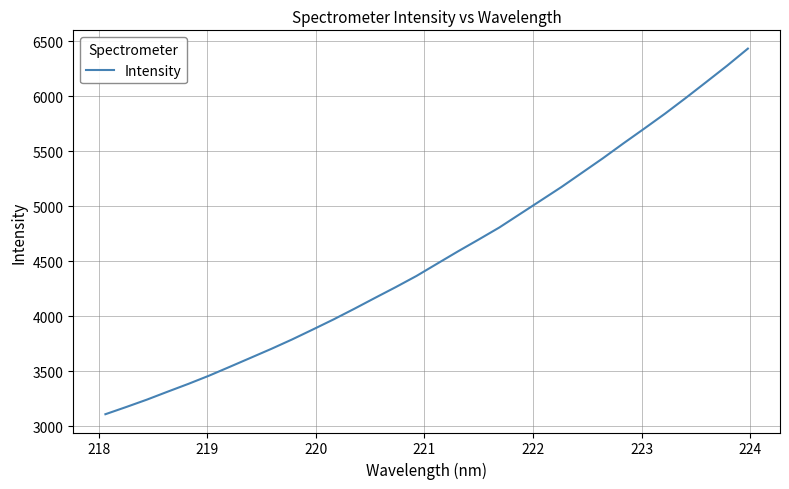

What is the greatest value displayed?

6433.8